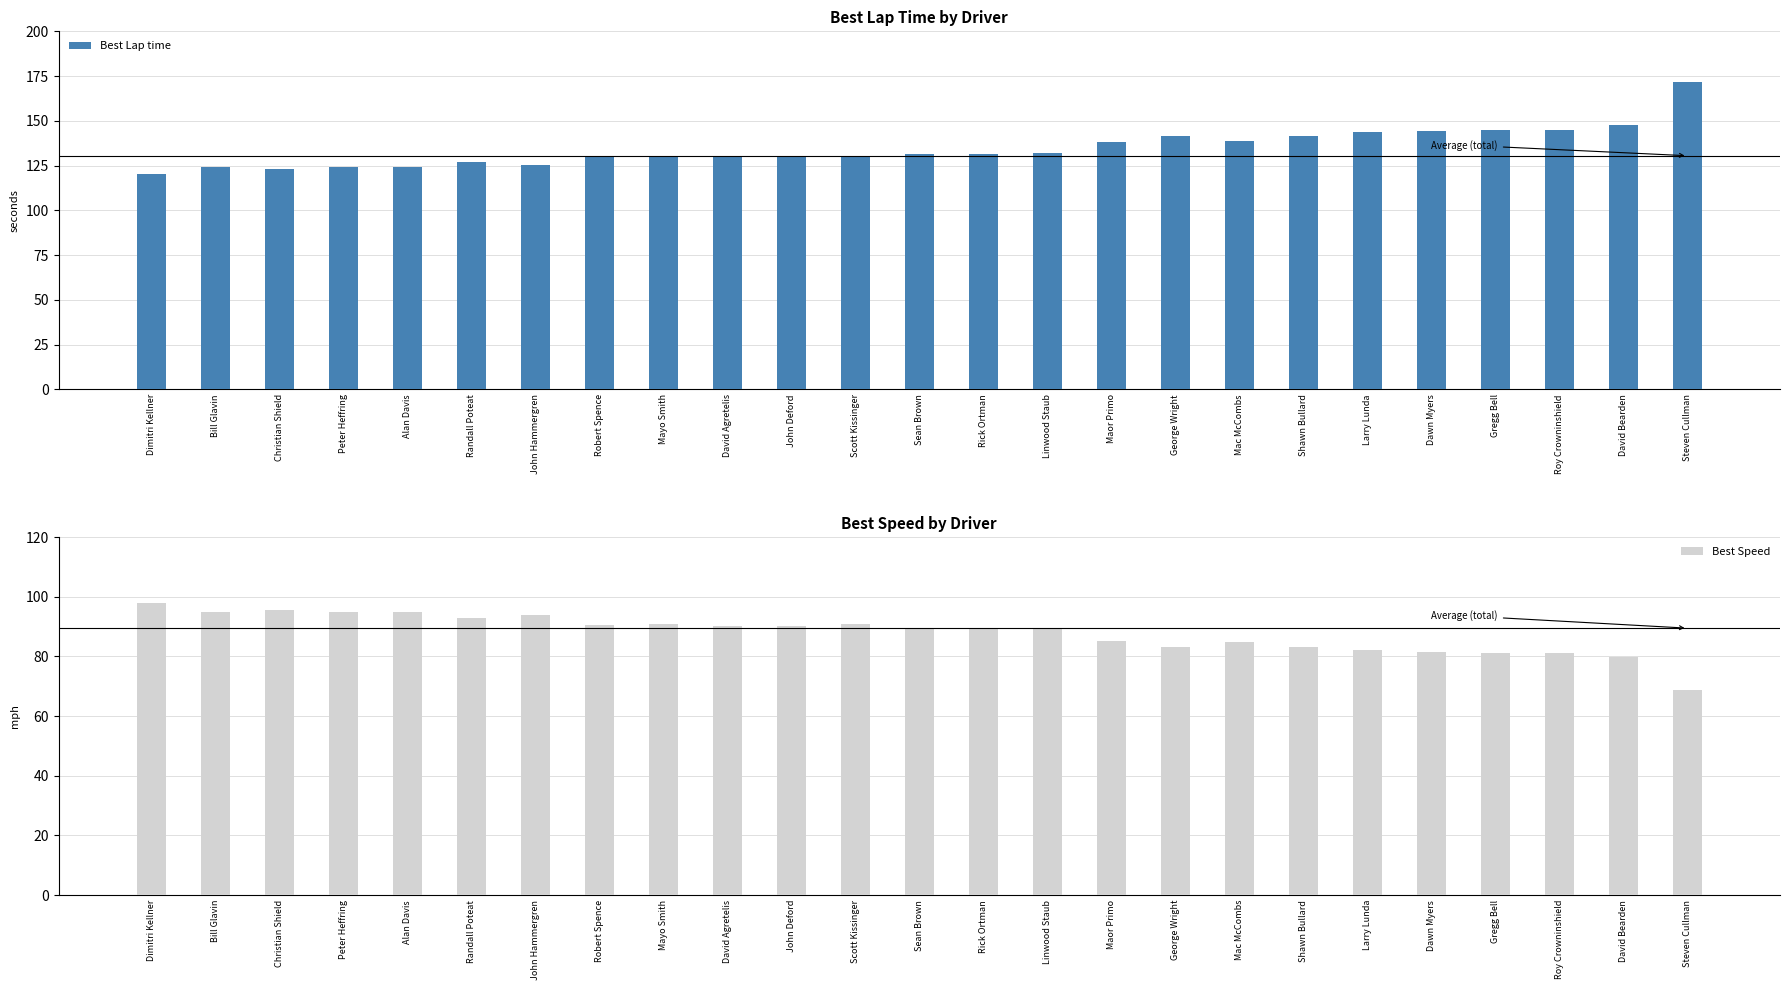

At how many categories does at least one series exceed 97?

25